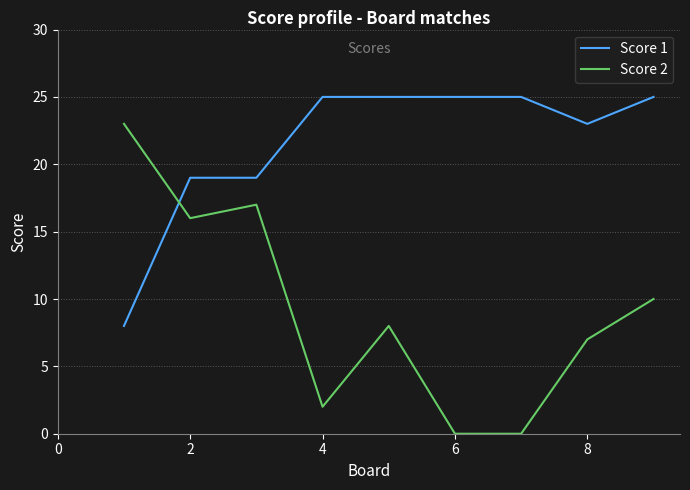

What is the difference between the maximum and minimum values in the Score 1 series?

17